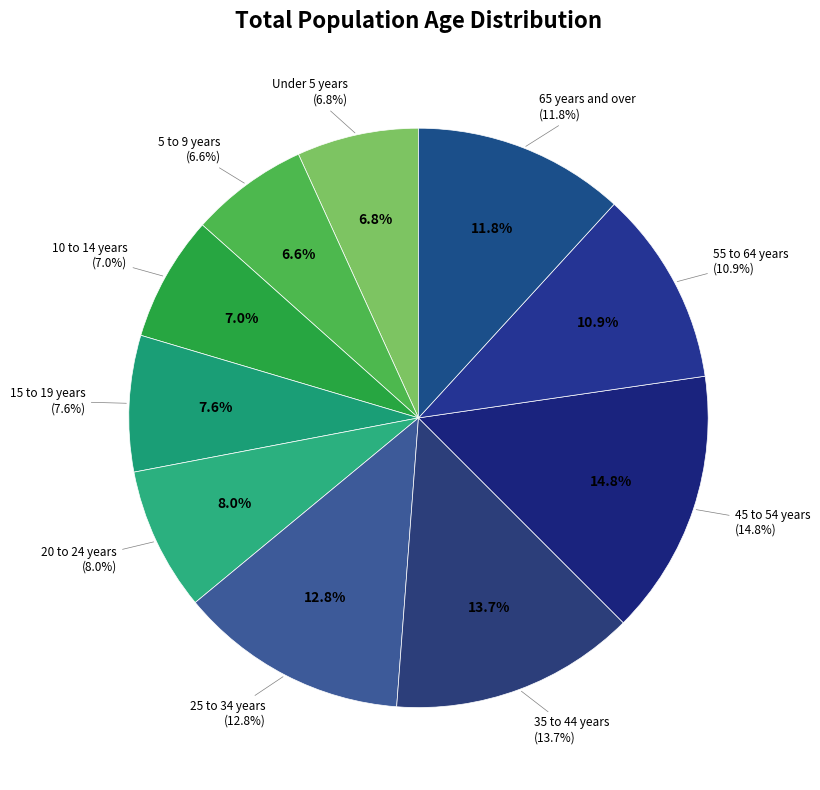

Is it true that 20 to 24 years is 1% of the pie?

False